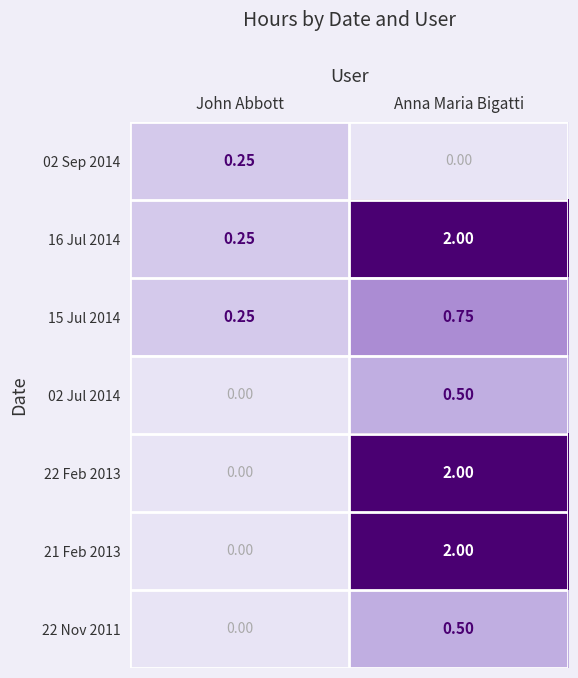

List the labels in order of 16 Jul 2014 value, smallest first.

John Abbott, Anna Maria Bigatti